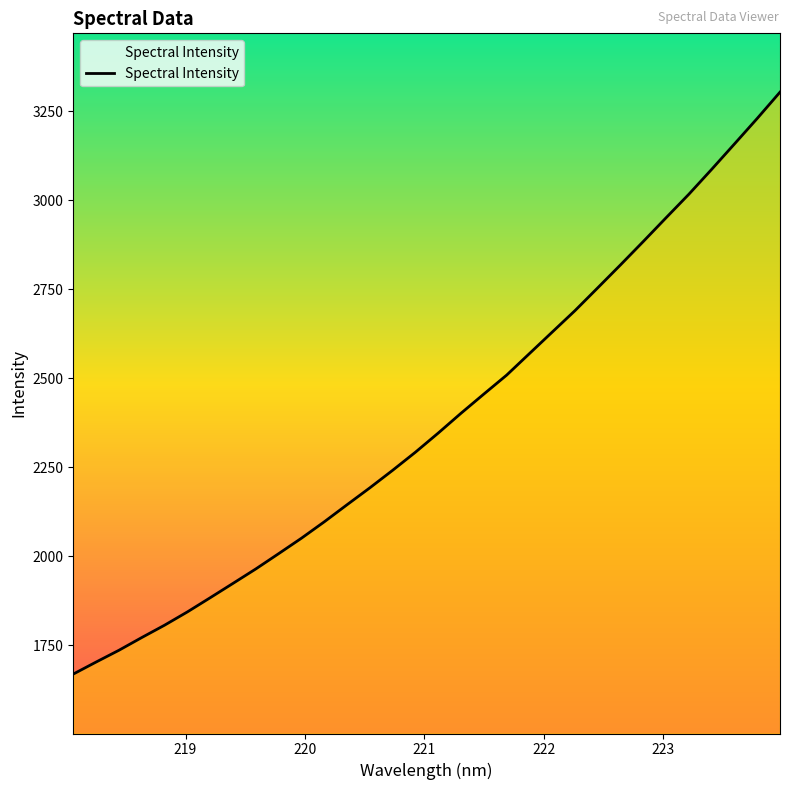

What is the minimum value shown in the chart?

1669.5